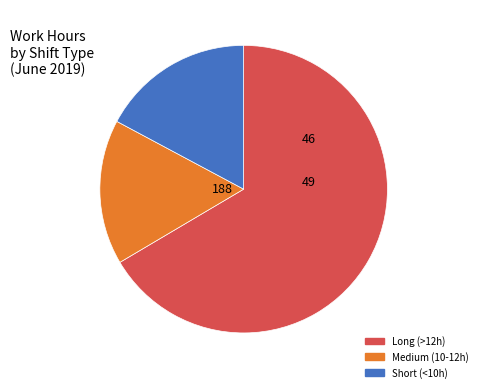

Is there a majority slice in this chart?

Yes